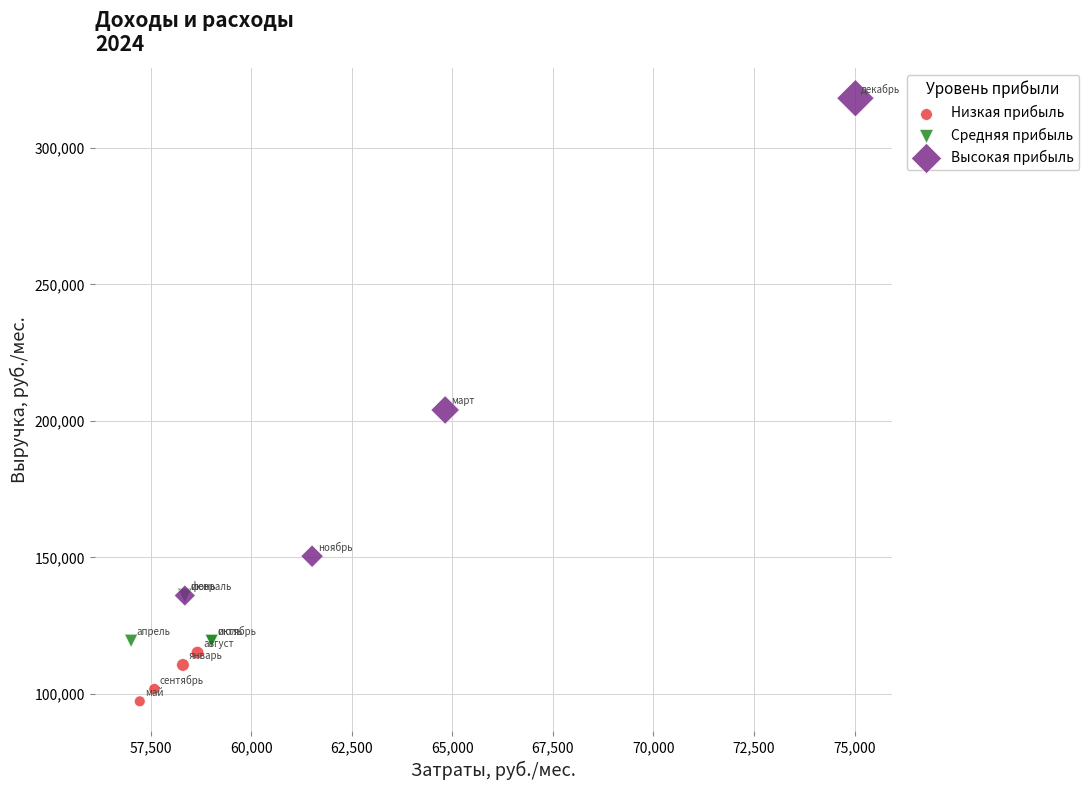

Which series reaches the maximum Y coordinate?

Высокая прибыль